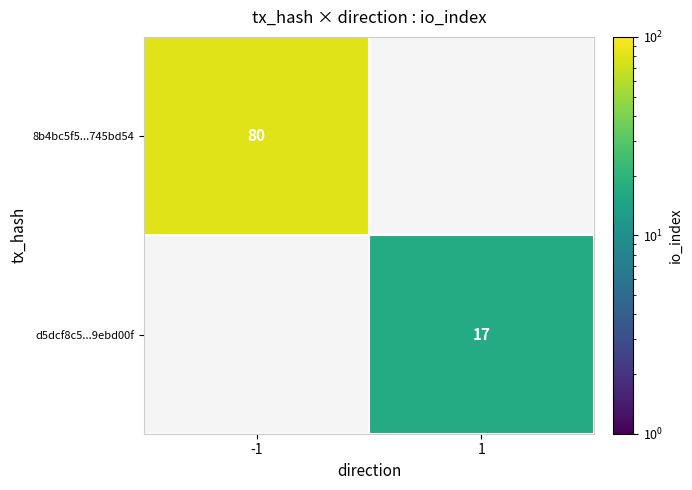

Is it true that 8b4bc5f5...745bd54 equals 80 at -1?

True